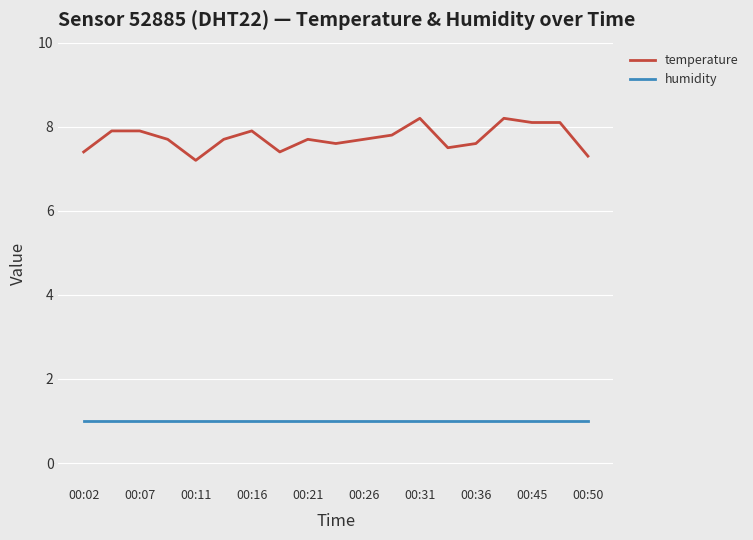

Does the chart have visible grid lines?

Yes